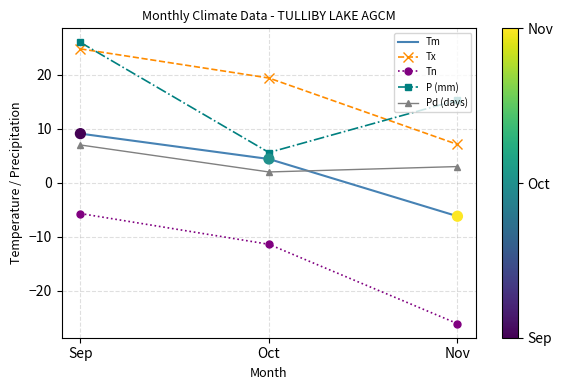

What are all the series names shown in the legend?

Tm, Tx, Tn, P (mm), Pd (days)